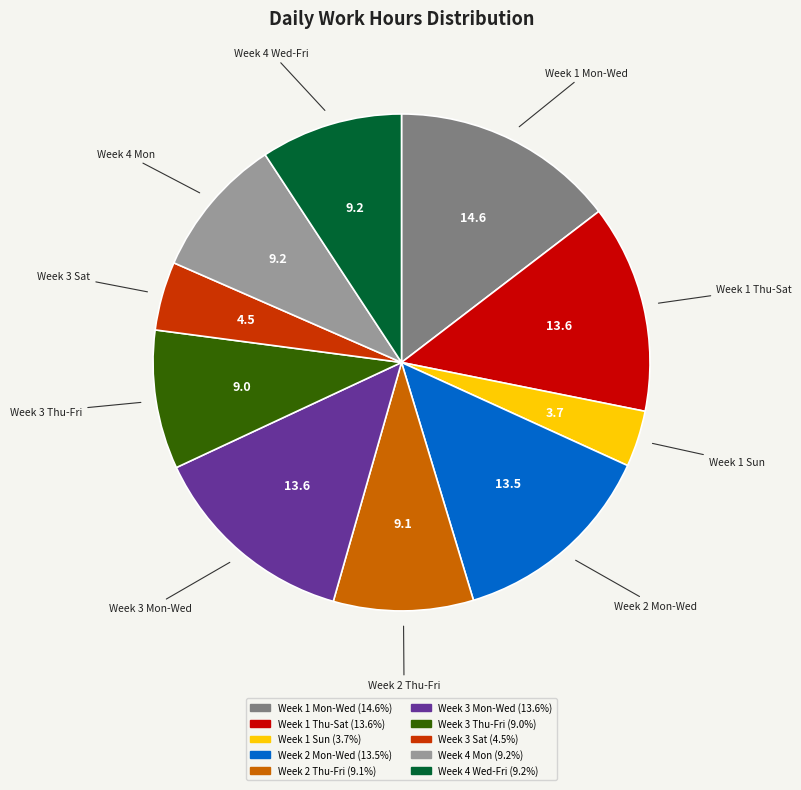

Is there any slice that represents more than half of the pie?

No